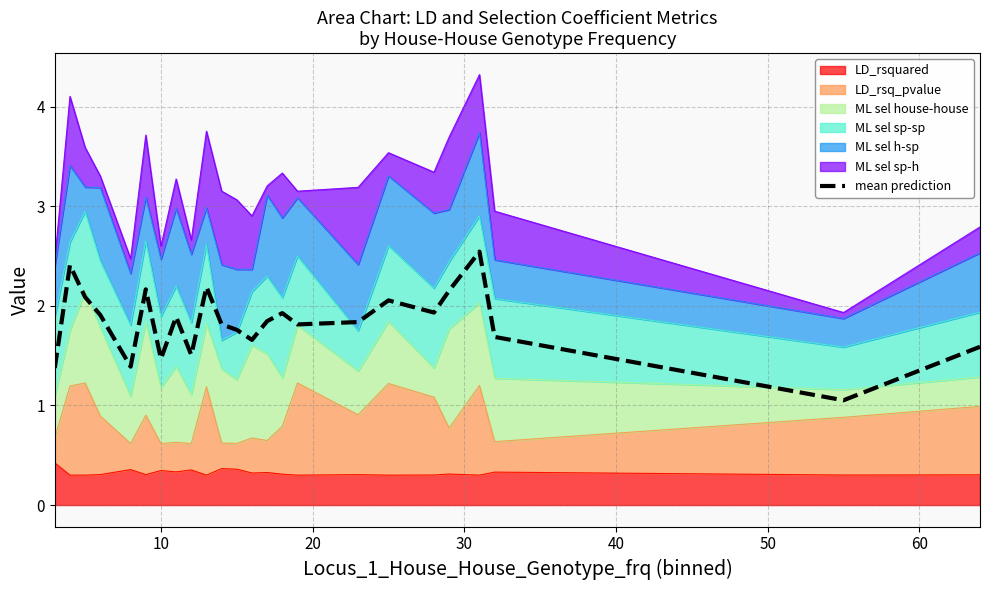

How many interior local valleys (lower than both neighbors) does the data have?

7